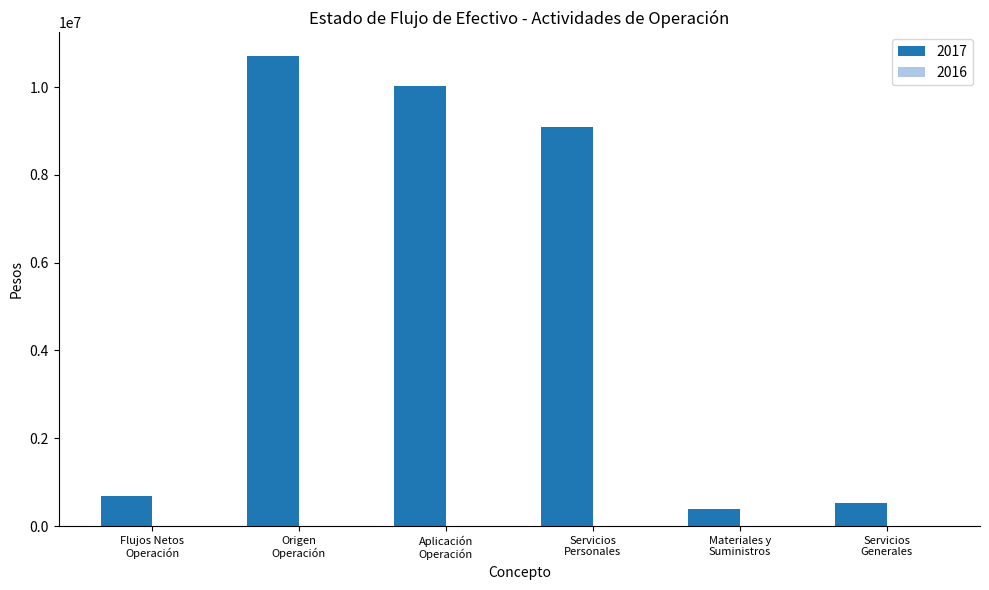

What is the smallest value displayed?

393092.5